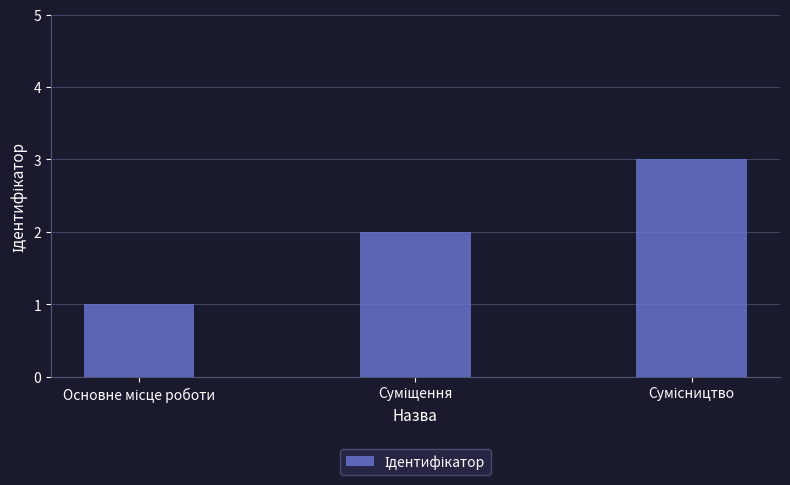

Are the bars grouped side by side (vs. stacked)?

No